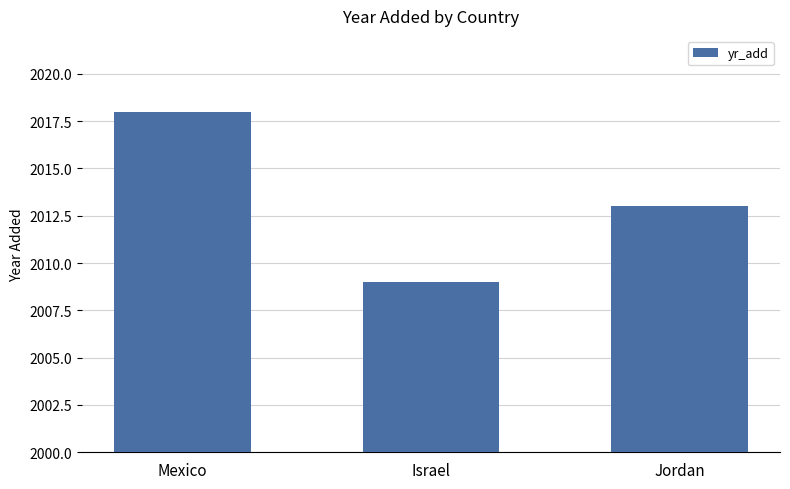

True or false: the data shows 1171 at Israel.

False